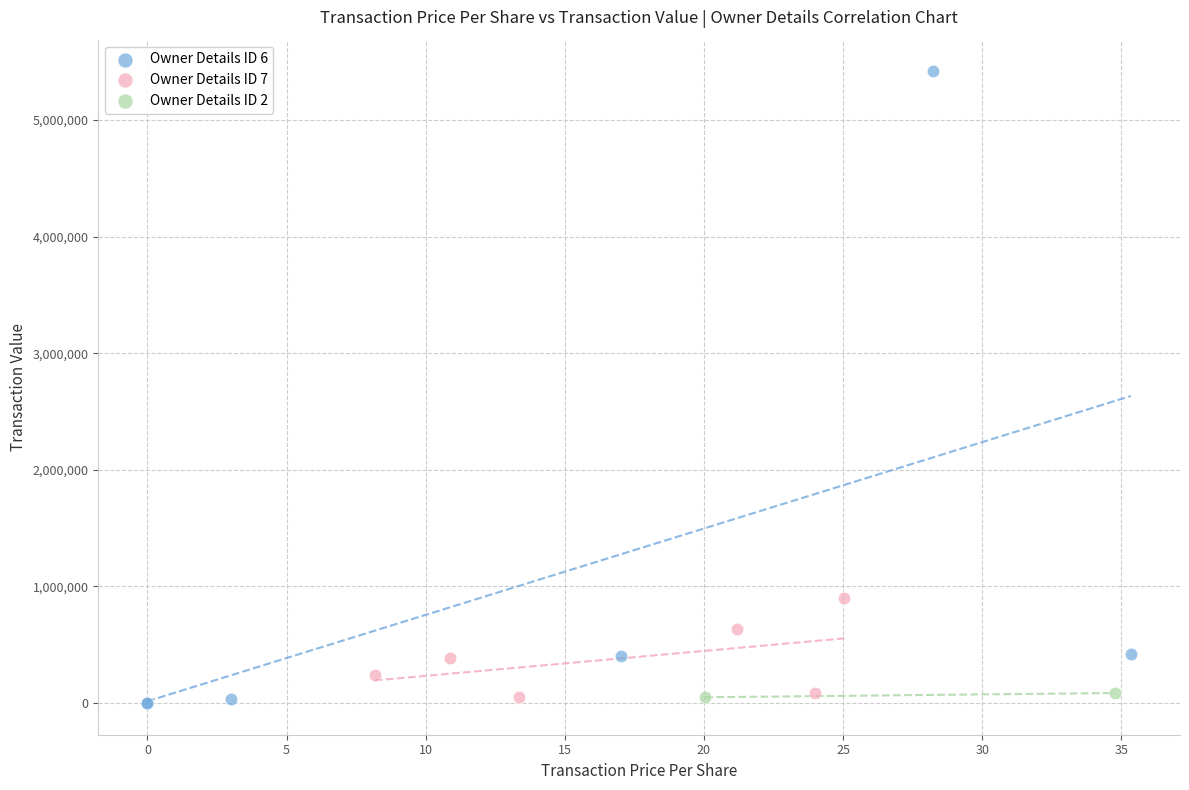

Which series contains the lowest Y value?

Owner Details ID 6